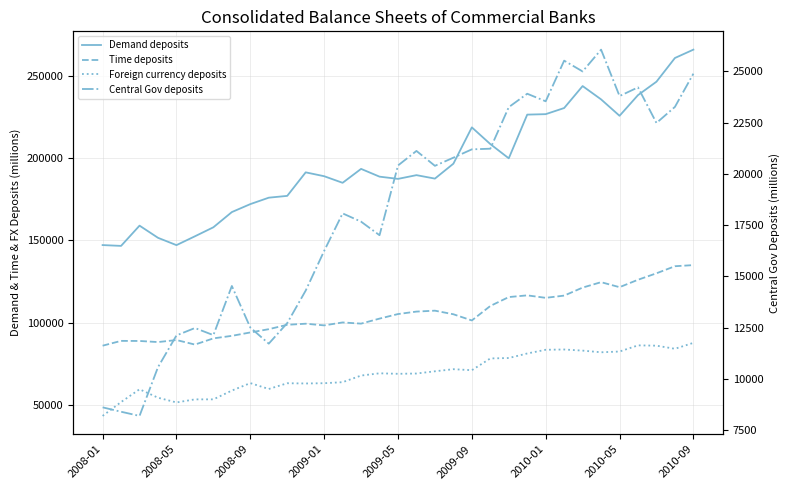

True or false: Time deposits and Central Gov deposits cross at least once.

False